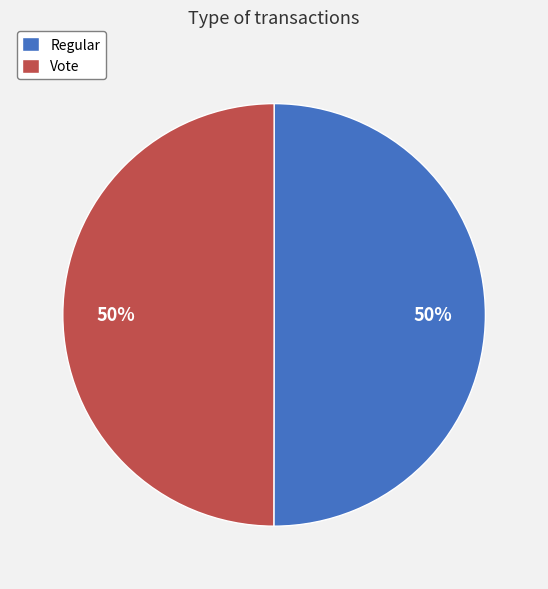

To the nearest percent, what is the combined percentage of Vote and Regular?

100%